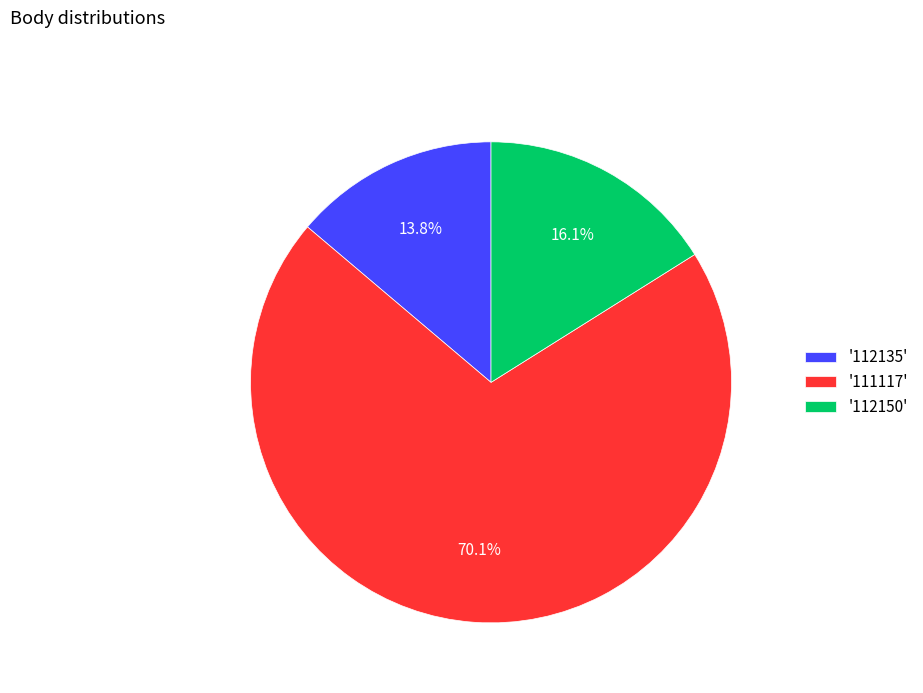

Which has a higher value, '111117' or '112135'?

'111117'